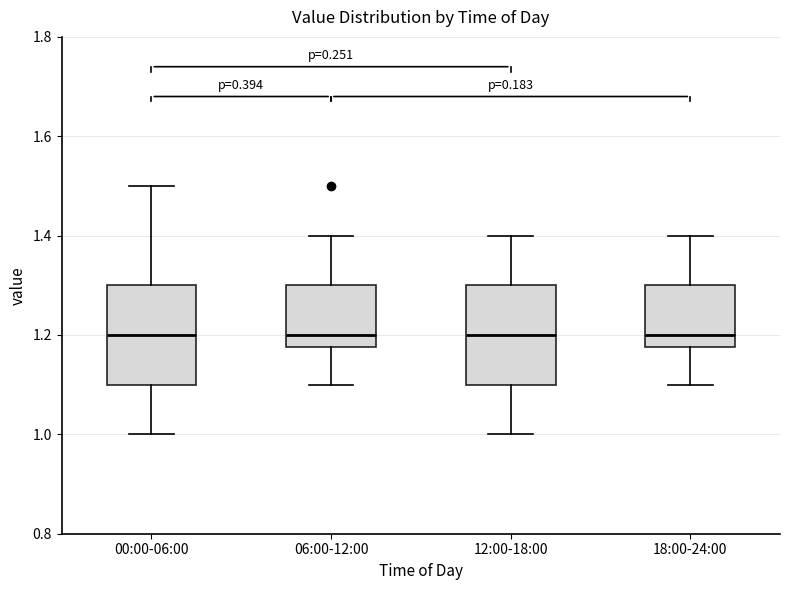

Reading left to right, read every box against the y-axis: the position of its median line, the range the box covers, and the ends of its whiskers. The values are not printed on the chart, so give them approximately, as read against the axis.

00:00-06:00: median 1.20, box 1.10 to 1.30, whiskers 1.00 to 1.50
06:00-12:00: median 1.20, box 1.18 to 1.30, whiskers 1.10 to 1.40
12:00-18:00: median 1.20, box 1.10 to 1.30, whiskers 1.00 to 1.40
18:00-24:00: median 1.20, box 1.18 to 1.30, whiskers 1.10 to 1.40